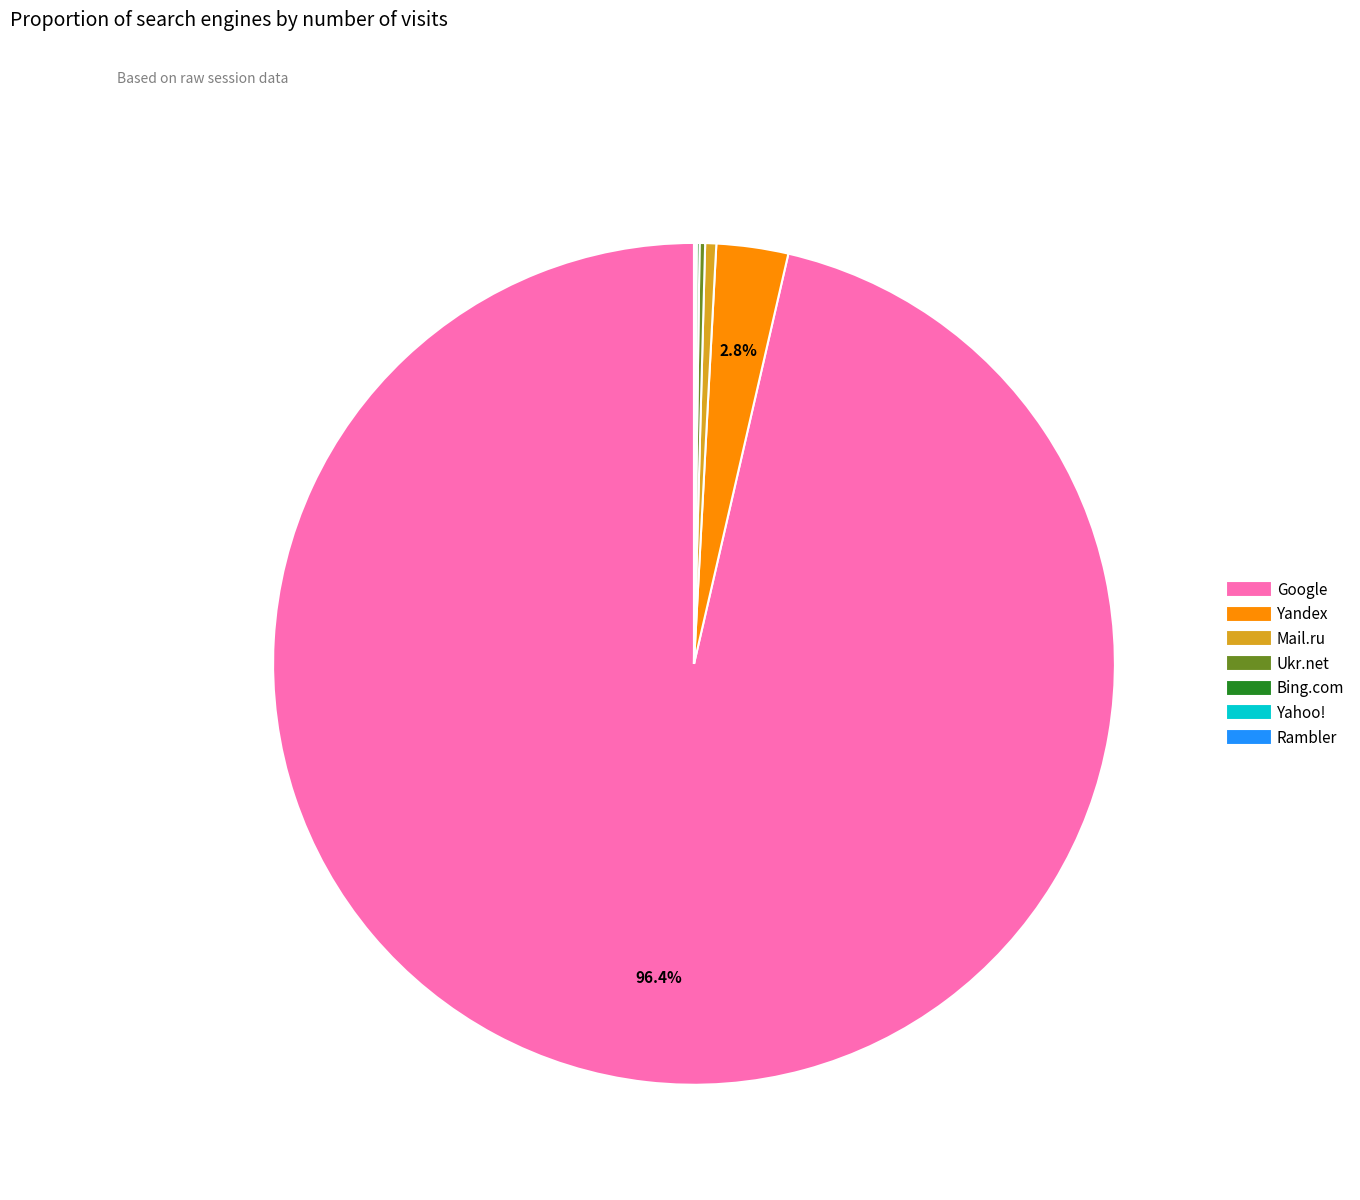

Which has a higher value, Google or Yandex?

Google